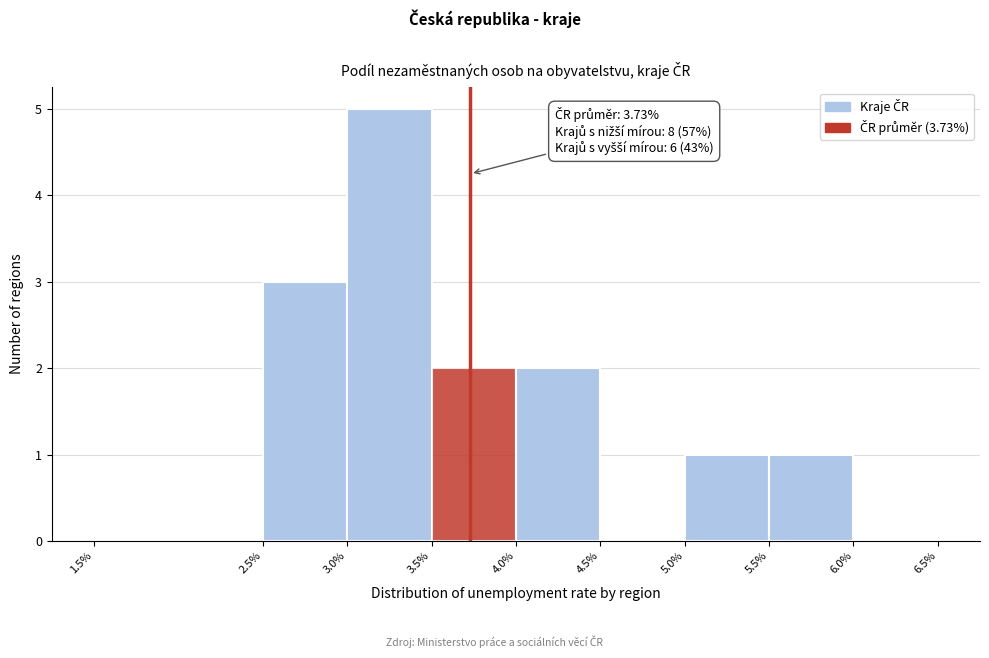

Over which range of the x-axis is the bar tallest?

3.0% to 3.5%